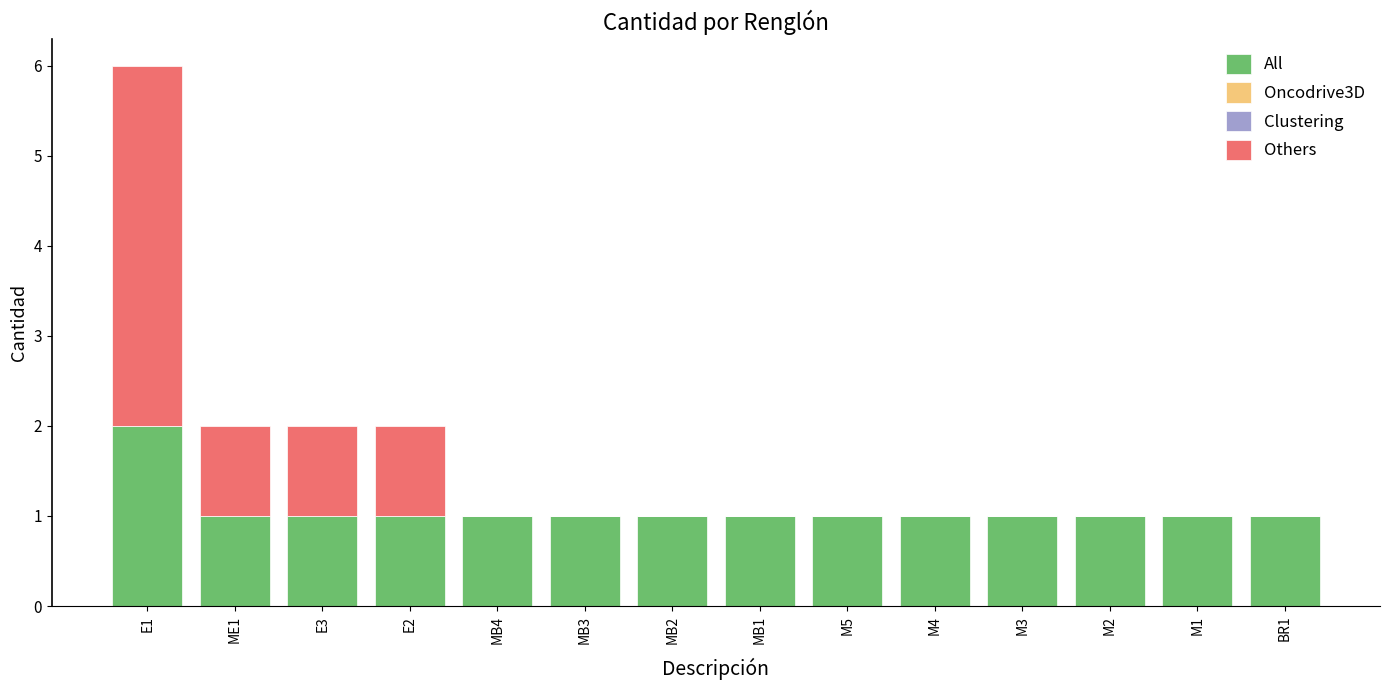

What is the sum of the All values at MB2 and MB4?

2